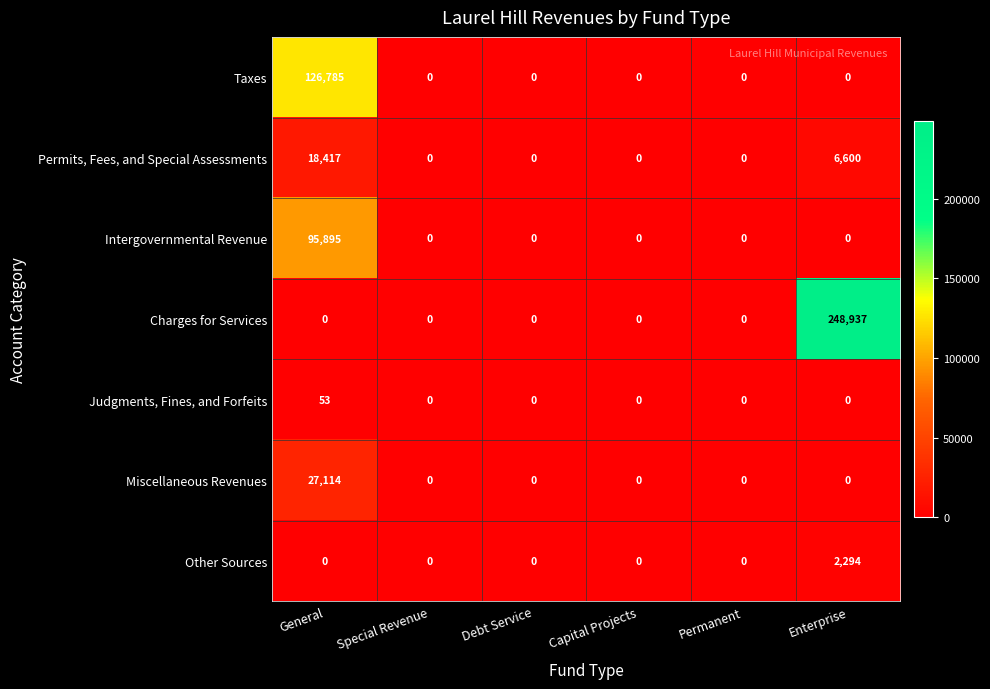

The Other Sources series shows 3775 at Enterprise. True or false?

False